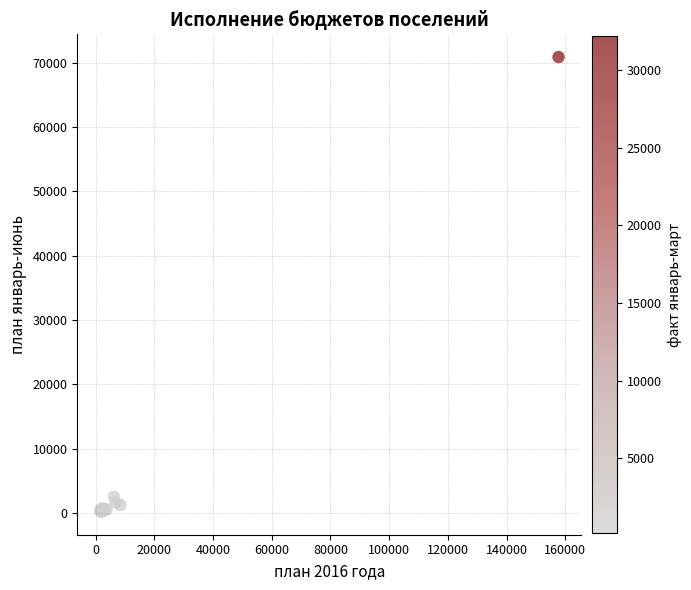

What Y value in the scatter plot is closest to 35519?

2532.0